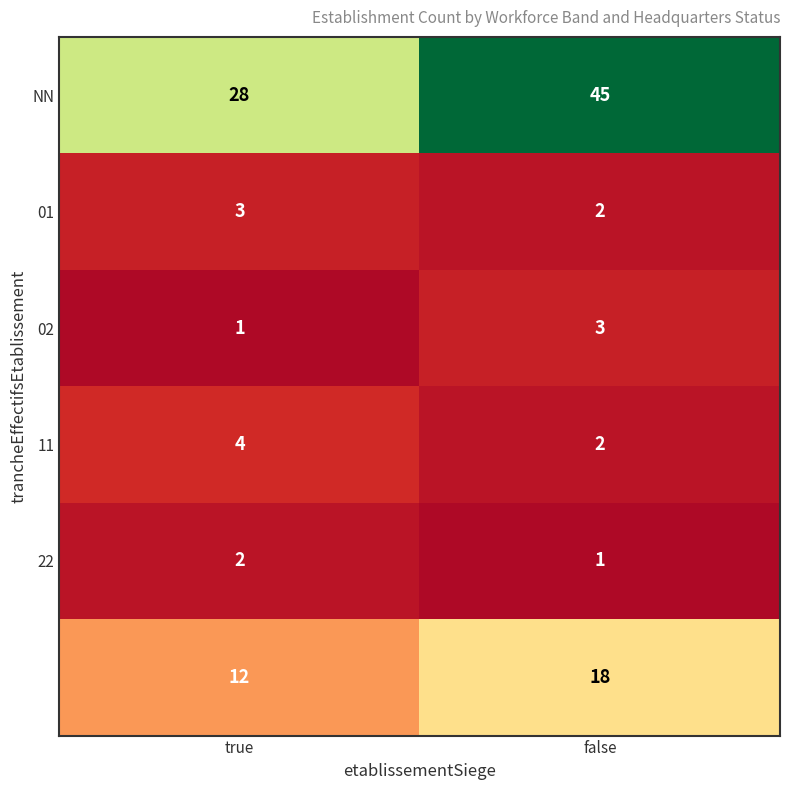

At how many categories does at least one series exceed 20?

2